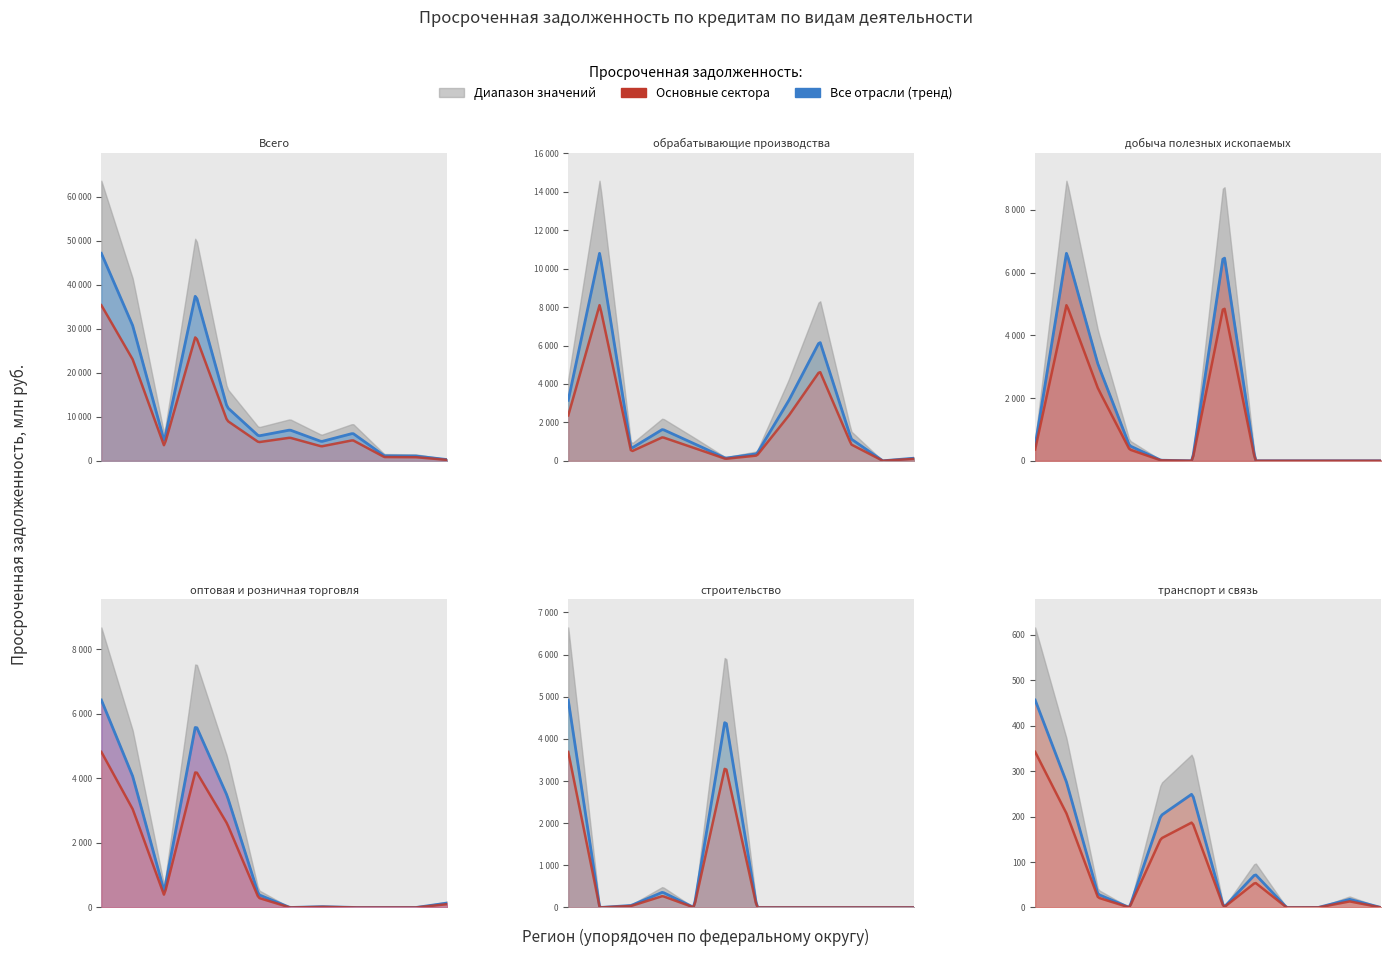

Reading left to right, list all the values displayed in this chart.

Всего: 0=47112	1=30637	2=4457	3=37854	4=12166	5=5640	6=6992	7=4366	8=6227	9=1134	10=1086	11=272
обрабатывающие производства: 0=3150	1=10837	2=639	3=1637	4=897	5=136	6=364	7=3093	8=6227	9=1134	10=0	11=135
добыча полезных ископаемых: 0=482	1=6646	2=3069	3=482	4=18	5=0	6=6628	7=0	8=0	9=0	10=0	11=0
оптовая и розничная торговля: 0=6424	1=4054	2=496	3=5652	4=3462	5=399	6=0	7=27	8=0	9=0	10=0	11=137
строительство: 0=4921	1=0	2=48	3=363	4=0	5=4497	6=0	7=0	8=0	9=0	10=0	11=0
транспорт и связь: 0=456	1=275	2=29	3=0	4=202	5=250	6=0	7=73	8=0	9=0	10=18	11=0